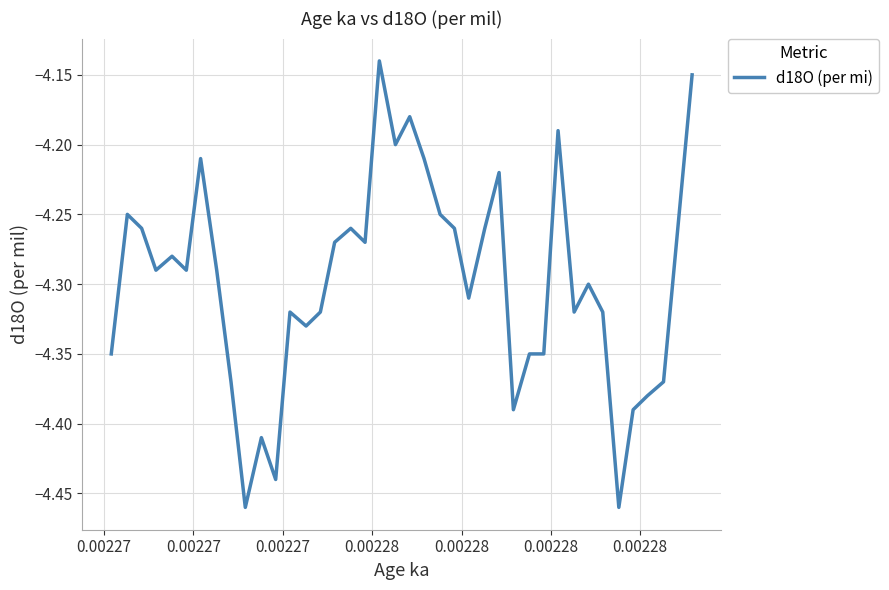

What is the difference between the maximum and minimum values?

0.3